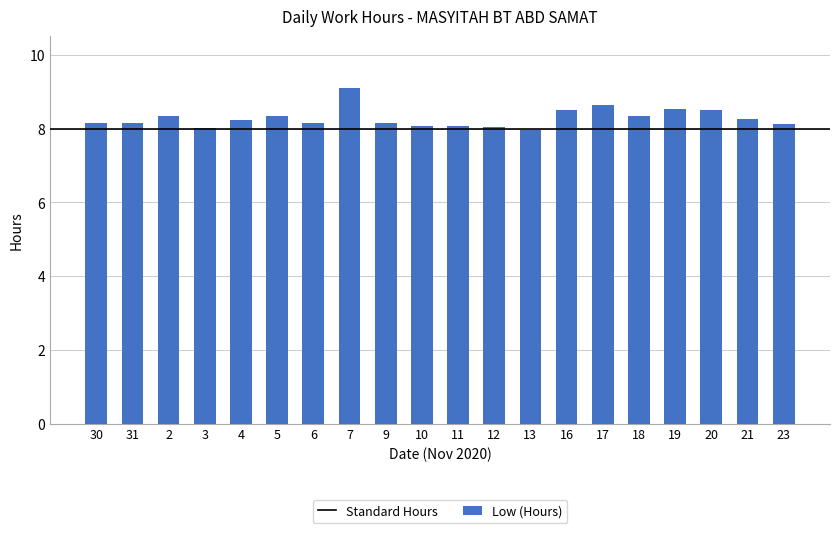

Which category has the highest value across all series?

7